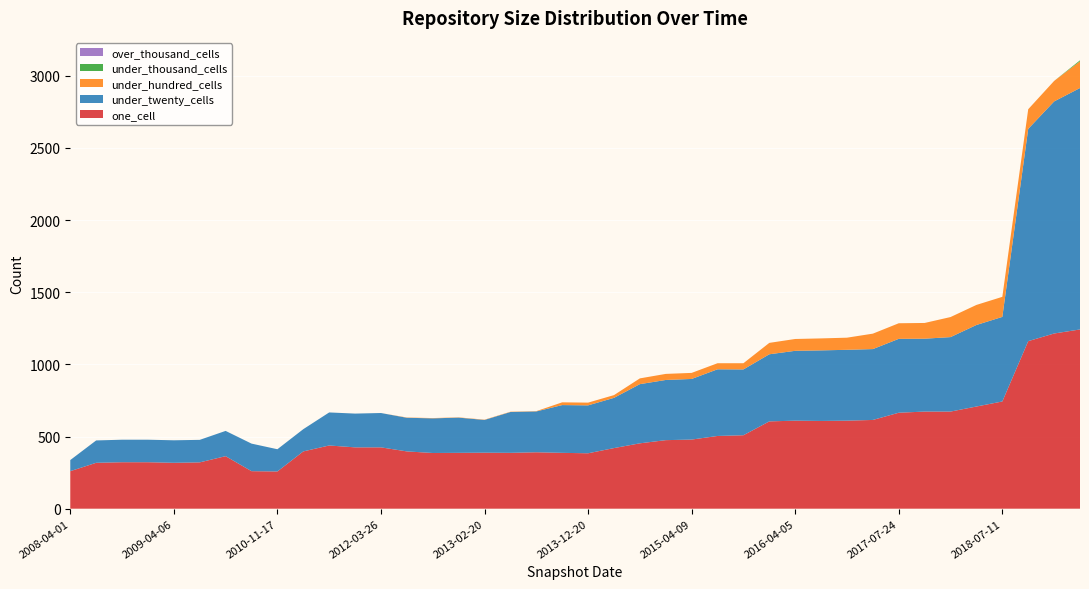

Reading right to left, extract all data points from this chart.

one_cell: 1242	1214	1161	743	708	673	673	665	615	610	608	610	605	509	504	479	475	453	420	384	387	391	387	388	387	386	397	425	425	438	397	258	260	364	321	318	322	322	318	260
under_twenty_cells: 1673	1608	1471	586	565	516	505	512	491	491	489	484	465	456	462	420	417	410	348	332	331	283	283	227	244	240	233	238	234	229	154	154	191	175	156	156	156	156	155	77
under_hundred_cells: 185	142	136	139	139	139	109	108	107	84	83	82	79	43	42	42	42	40	19	19	19	2	2	2	2	2	2	0	0	0	0	0	0	0	0	0	0	0	0	0
under_thousand_cells: 7	0	0	0	0	0	0	0	0	0	0	0	0	0	0	0	0	0	0	0	0	0	0	0	0	0	0	0	0	0	0	0	0	0	0	0	0	0	0	0
over_thousand_cells: 0	0	0	0	0	0	0	0	0	0	0	0	0	0	0	0	0	0	0	0	0	0	0	0	0	0	0	0	0	0	0	0	0	0	0	0	0	0	0	0